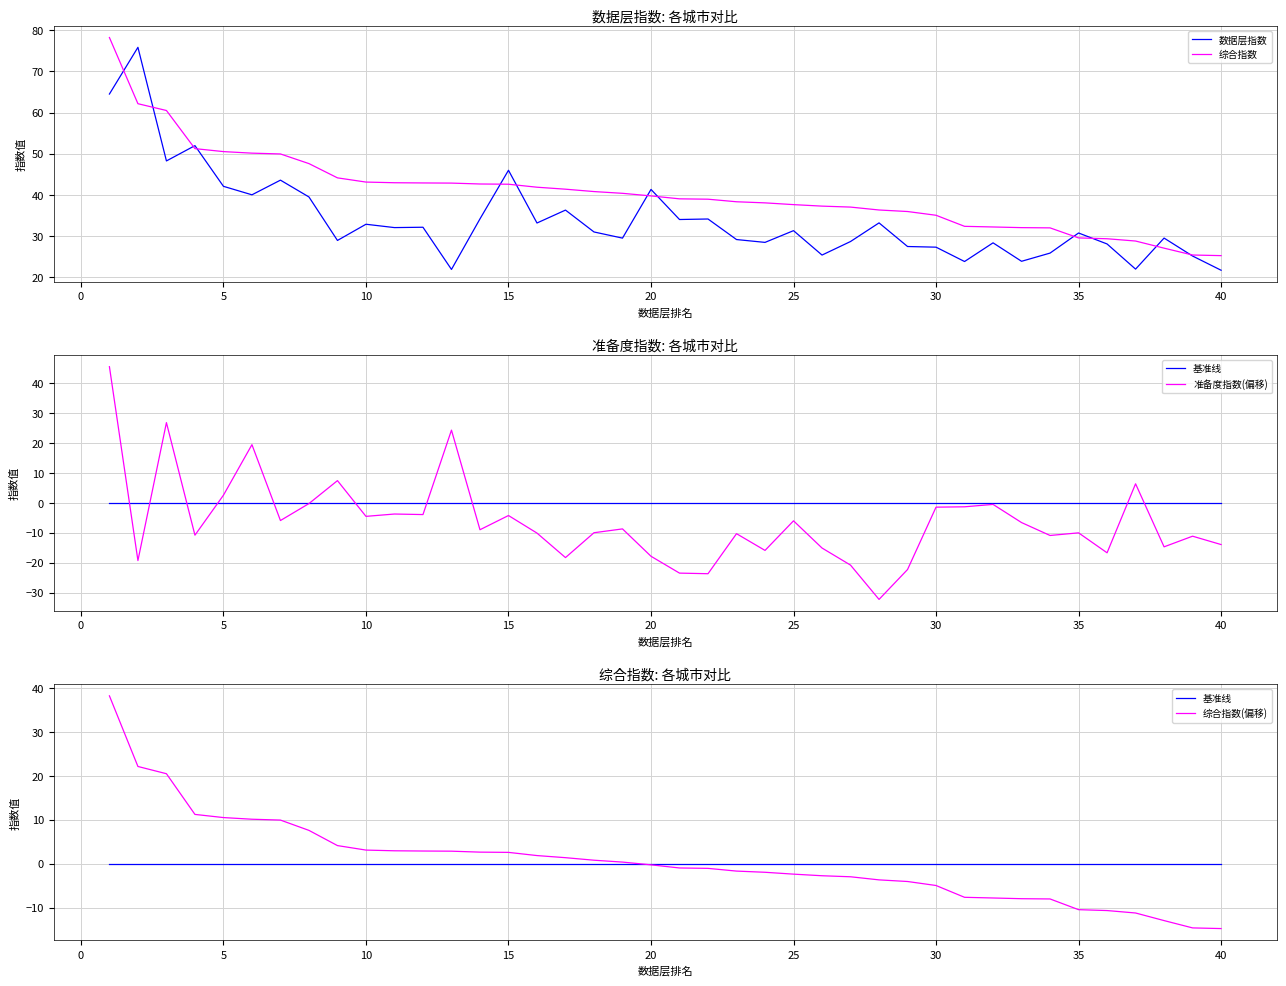

True or false: 综合指数(偏移) has more than 2 points higher than both neighbors.

False